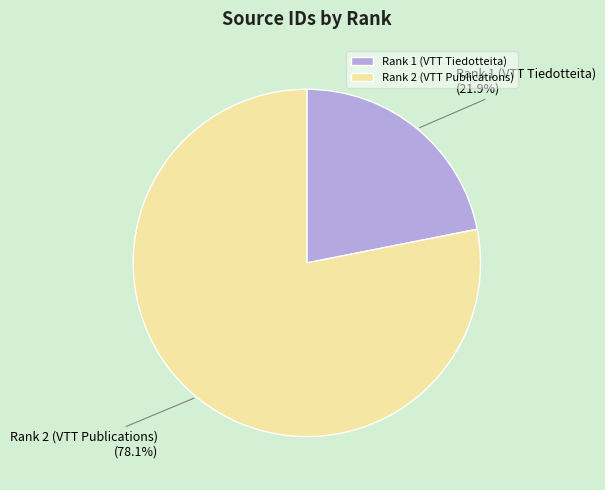

To the nearest percent, what is the combined percentage of Rank 1 (VTT Tiedotteita) and Rank 2 (VTT Publications)?

100%